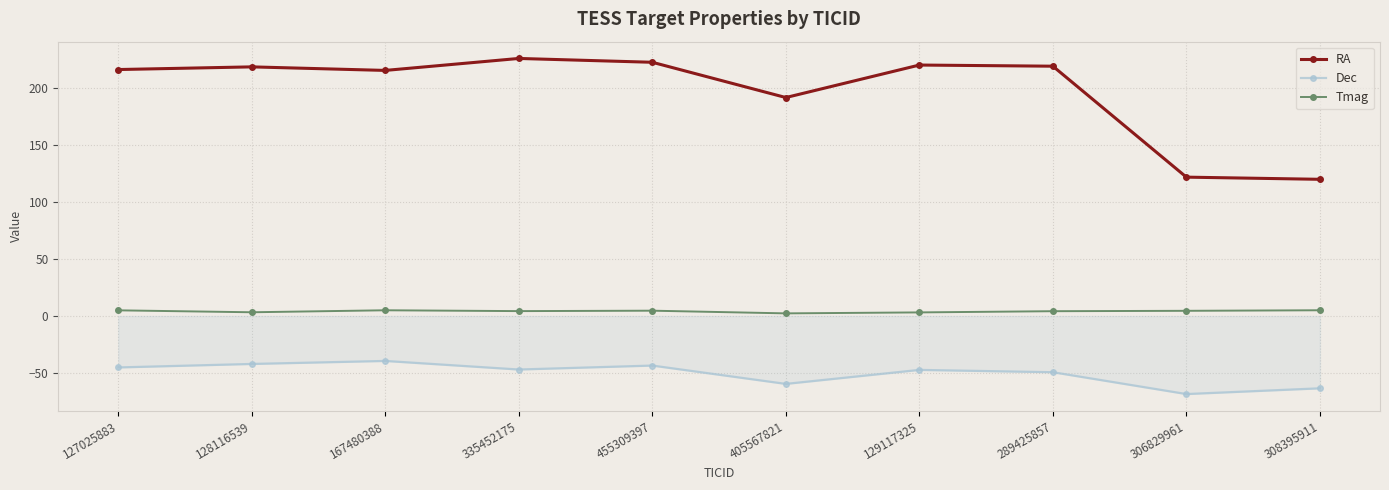

What is the sum of all Dec values?

-506.2